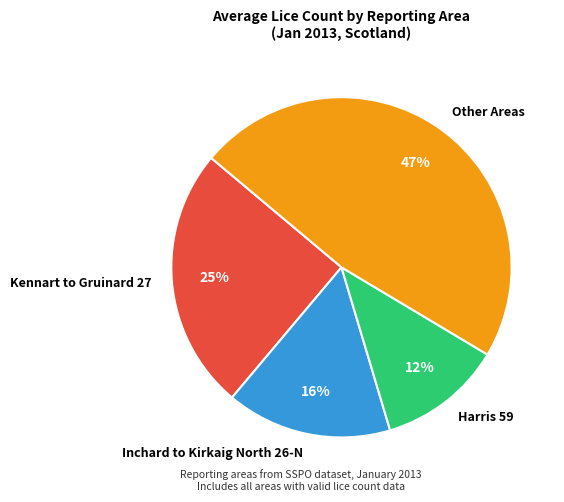

Rank the categories by value from lowest to highest.

Harris 59, Inchard to Kirkaig North 26-N, Kennart to Gruinard 27, Other Areas